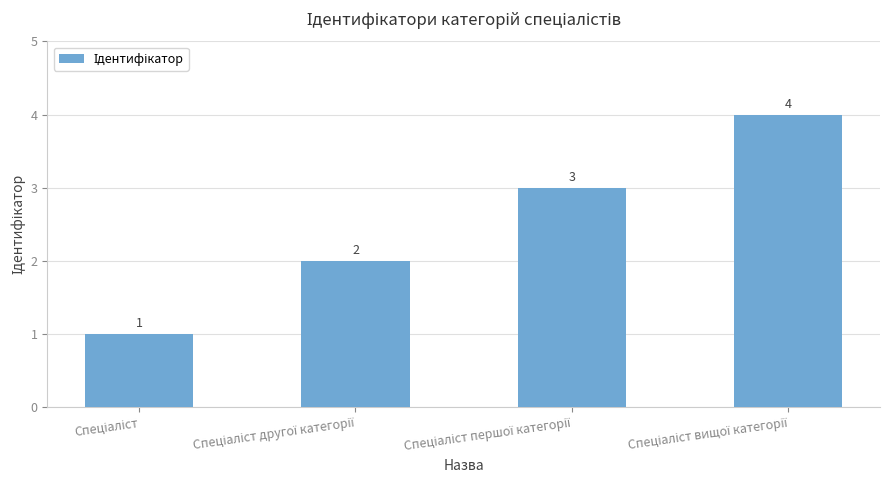

What is the greatest value displayed?

4